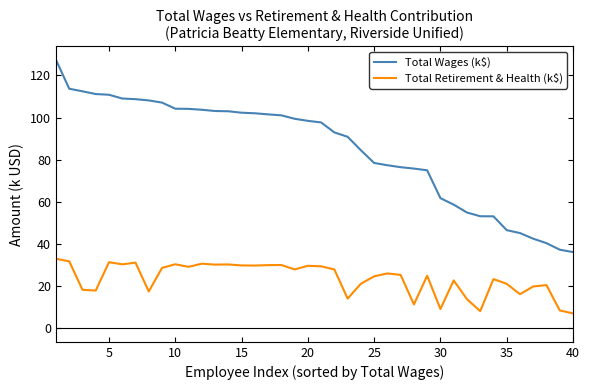

Which series has the largest range (max minus min)?

Total Wages (k$)